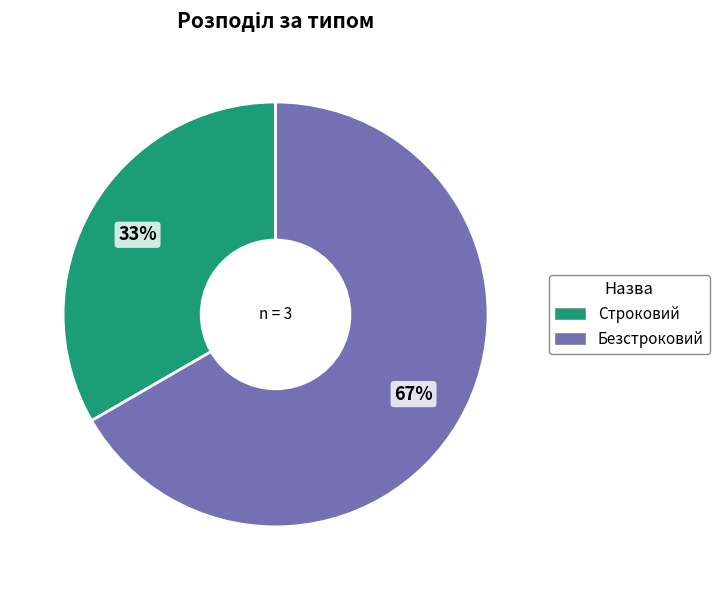

Is there any slice that represents more than half of the pie?

Yes